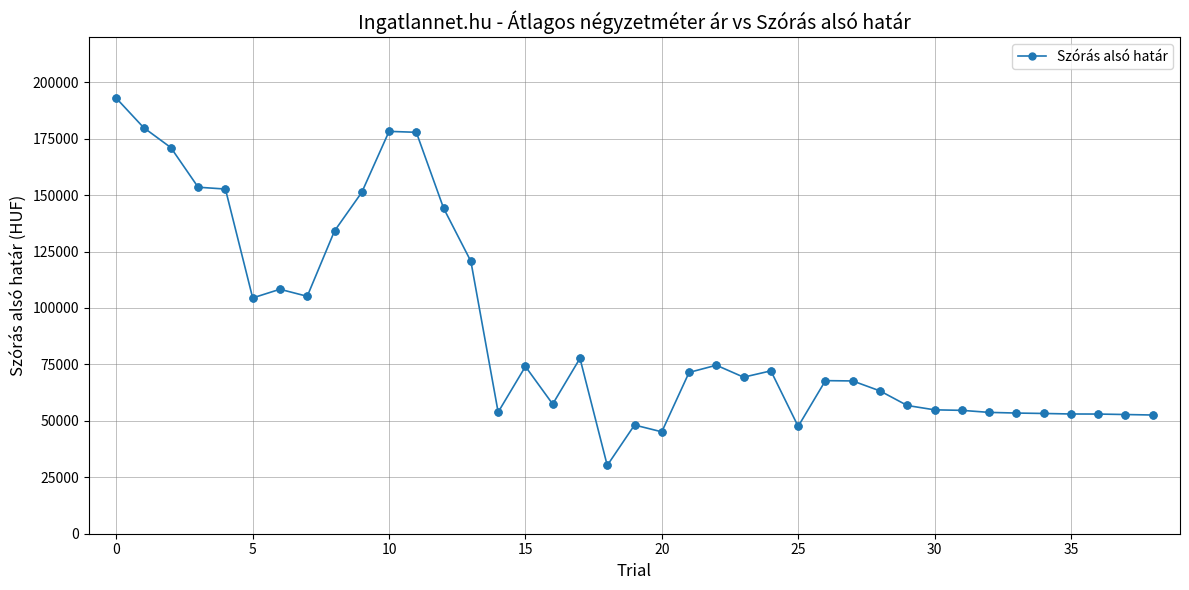

What is the value of the 24th point from the left?

69338